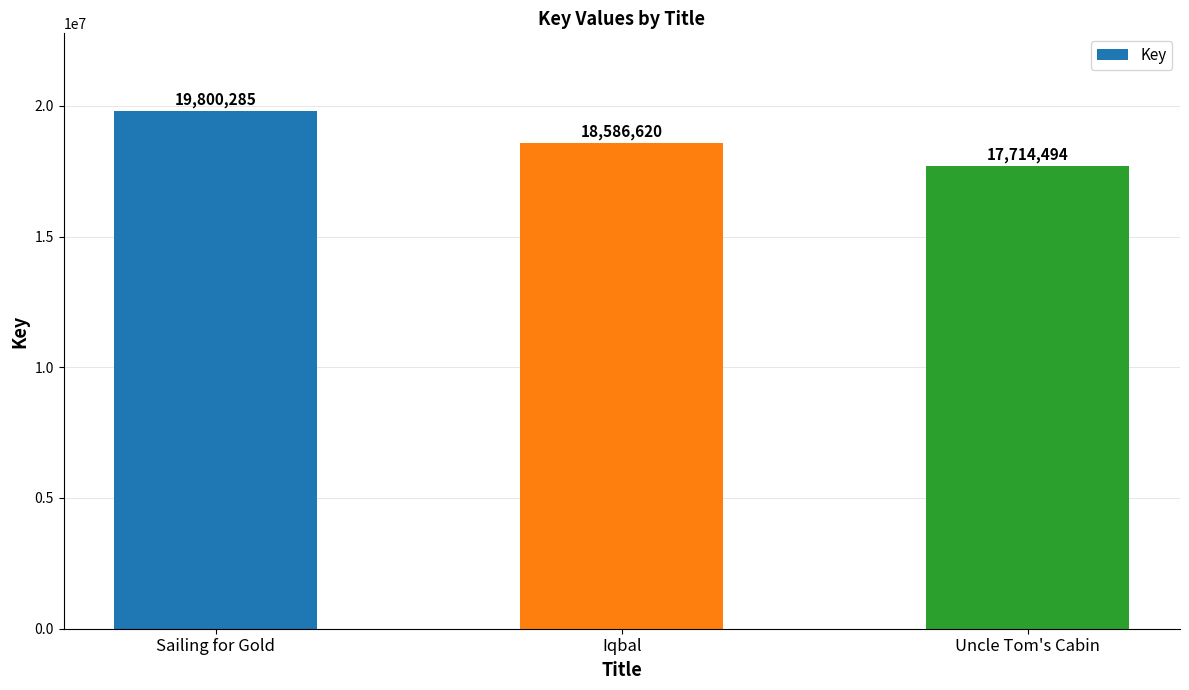

Reading left to right, what are all the values shown in this chart?

Sailing for Gold=19800285	Iqbal=18586620	Uncle Tom's Cabin=17714494